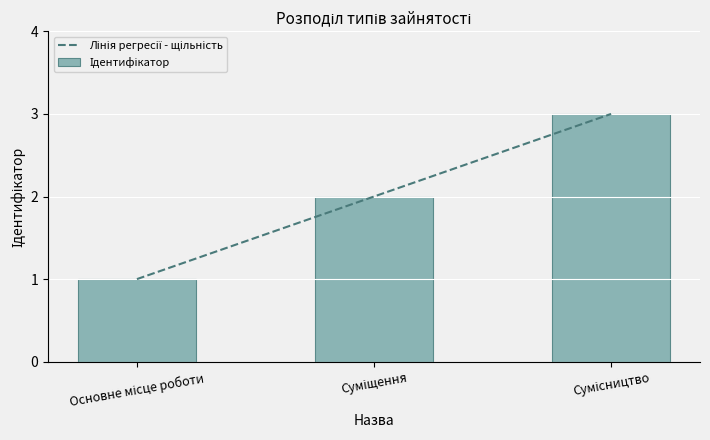

Reading left to right, list all the values displayed in this chart.

Основне місце роботи=1	Суміщення=2	Сумісництво=3